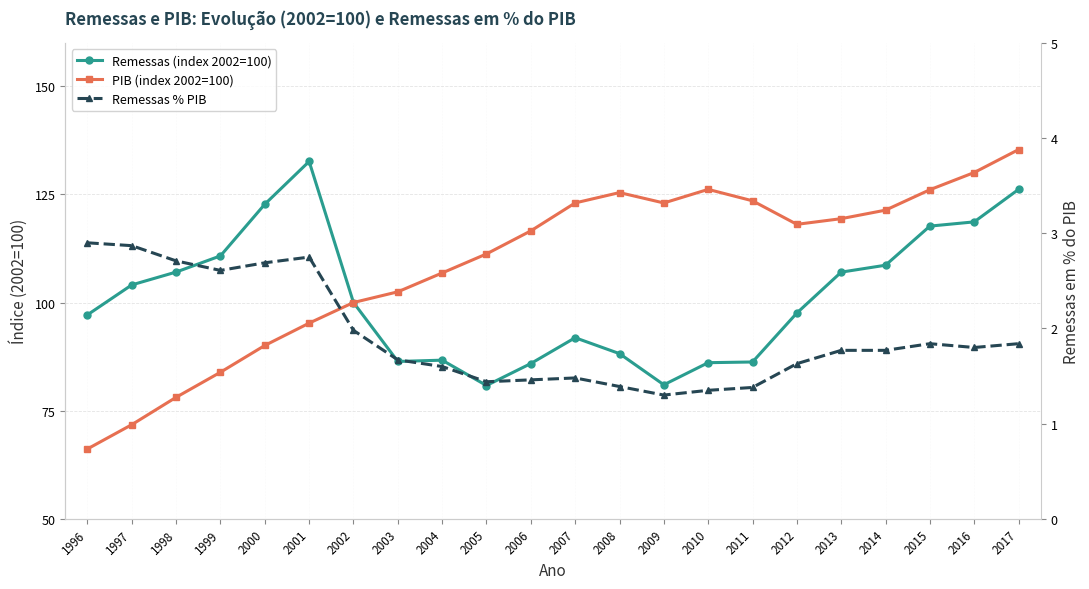

Which category has the lowest value in the Remessas (index 2002=100) series?

2005